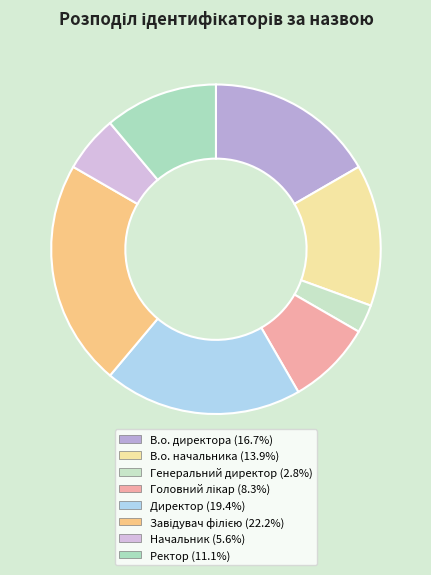

Is there any slice that represents more than half of the pie?

No